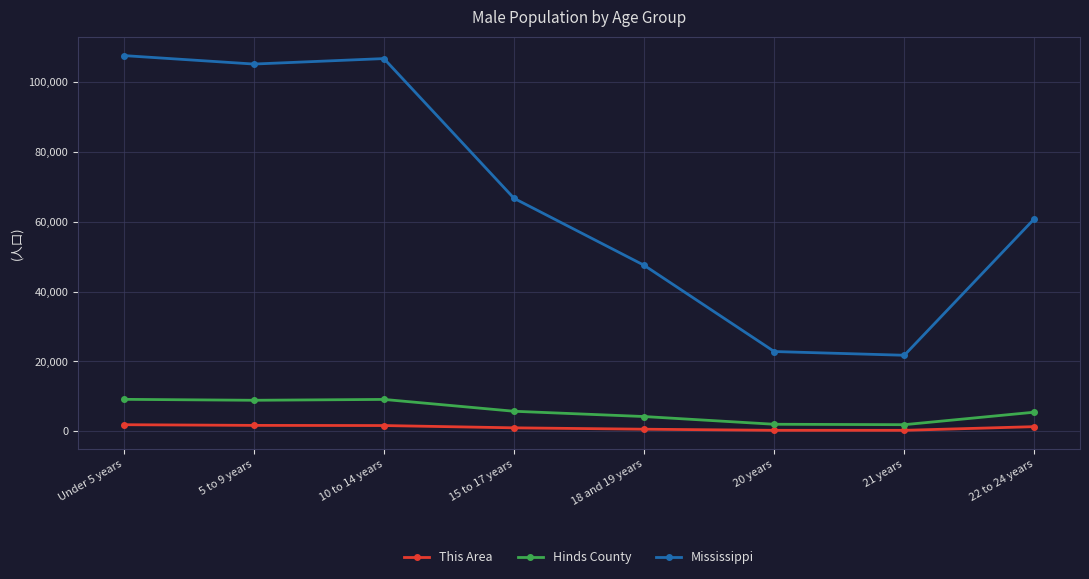

At which label is Mississippi closest to 64617?

15 to 17 years